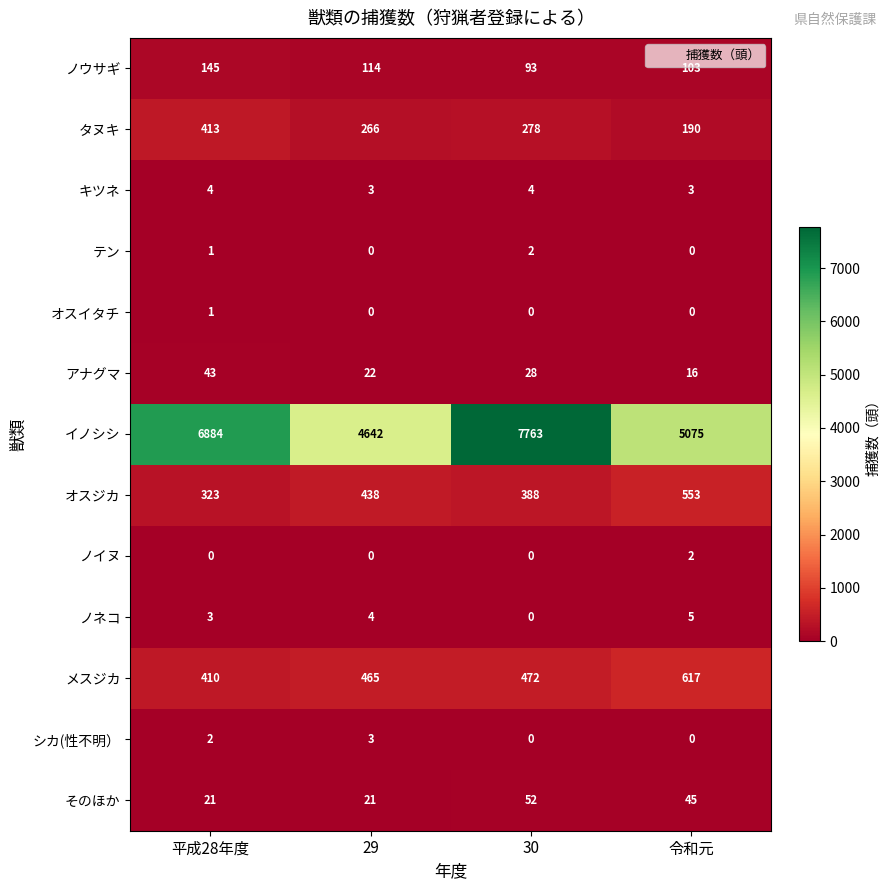

The value of オスイタチ at 令和元 is 0. True or false?

True